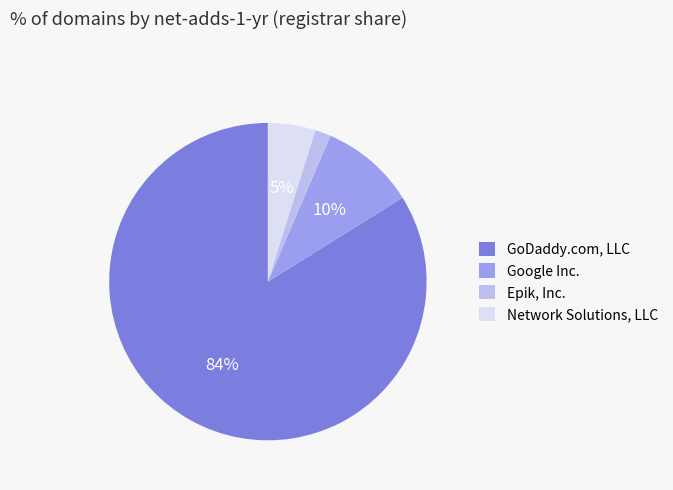

What is the largest slice in the pie chart?

GoDaddy.com, LLC